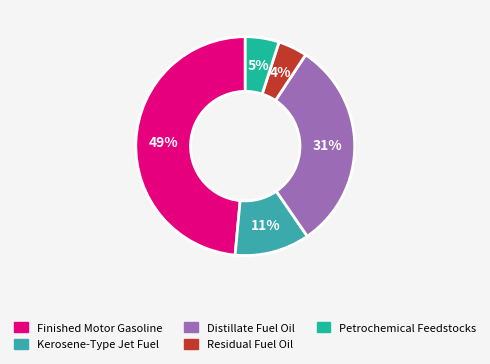

The Residual Fuel Oil slice represents 12% of the pie. True or false?

False